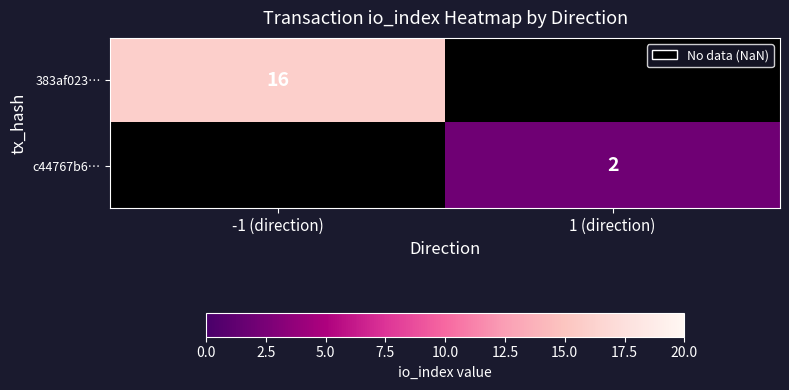

The 383af023… series shows 16 at -1 (direction). True or false?

True